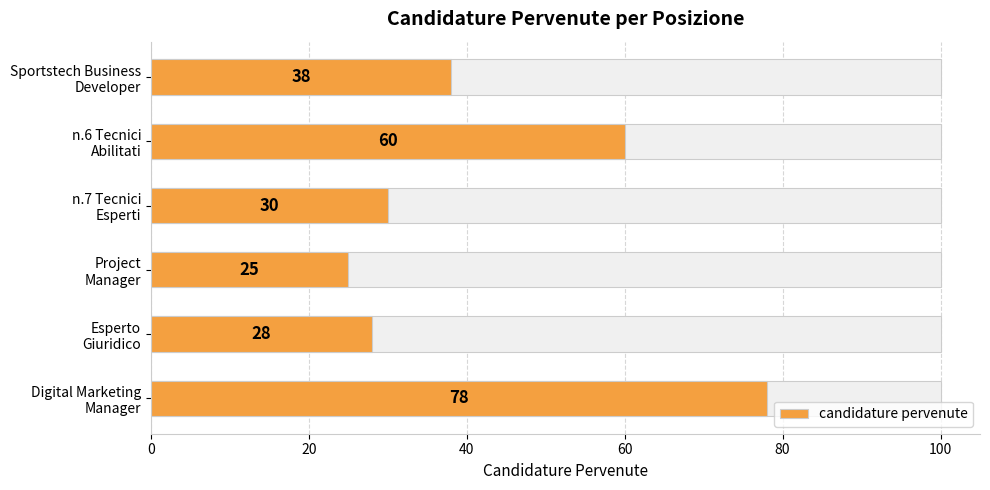

What is the change in value from Project Manager to n.6 Tecnici Abilitati?

+35